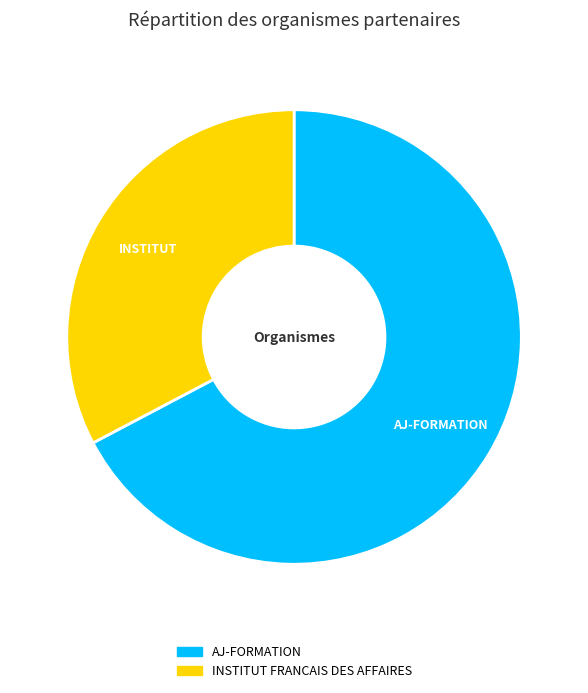

What is the smallest slice in the pie chart?

INSTITUT FRANCAIS DES AFFAIRES